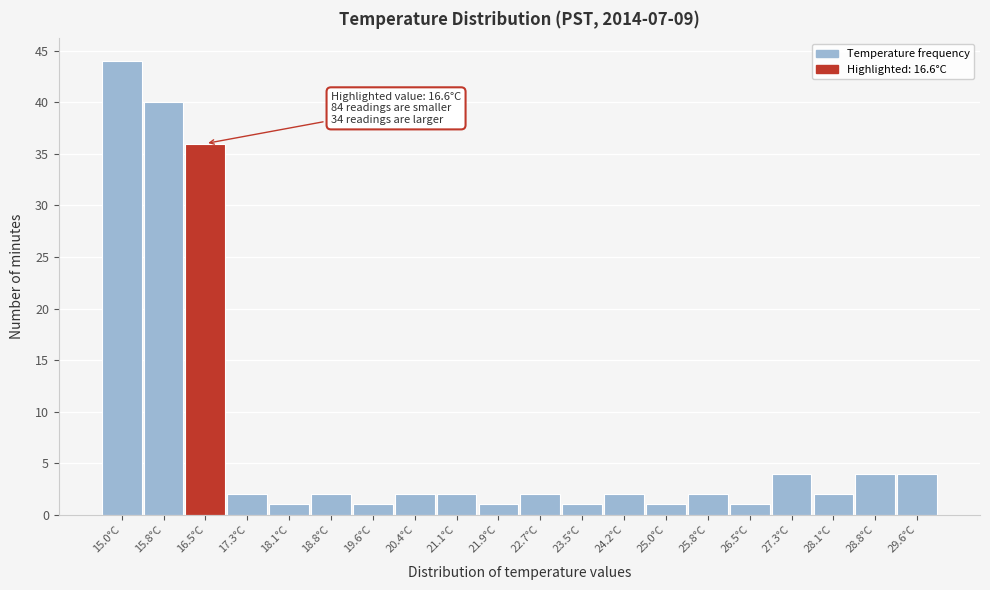

Over which range of the x-axis is the bar tallest?

14.60 to 15.37